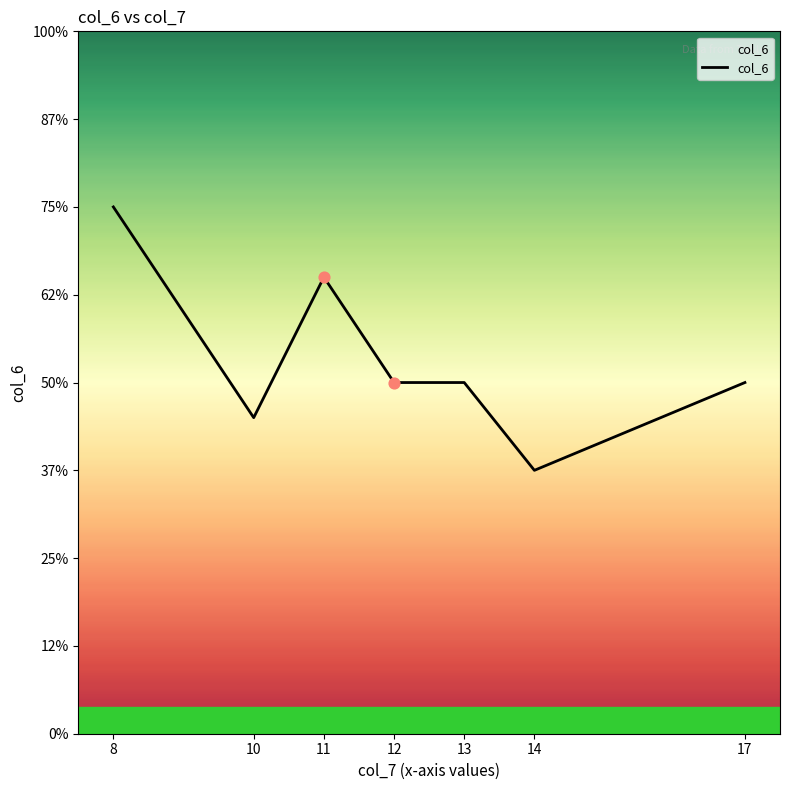

Is this an area chart (filled region under the line)?

Yes